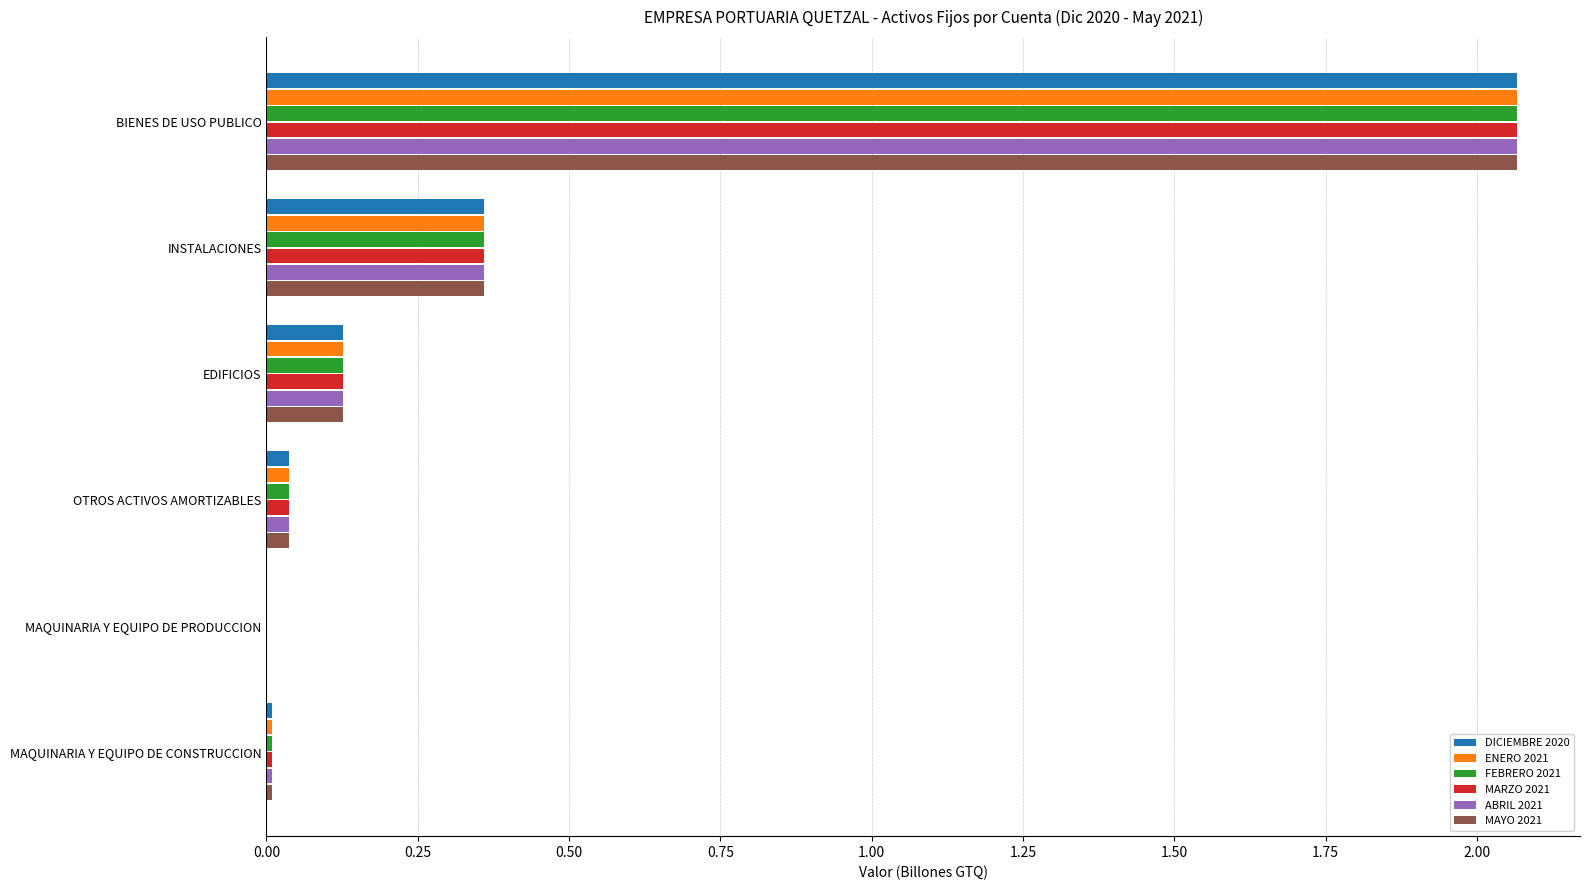

True or false: MARZO 2021 has a value of 0.2 at INSTALACIONES.

False